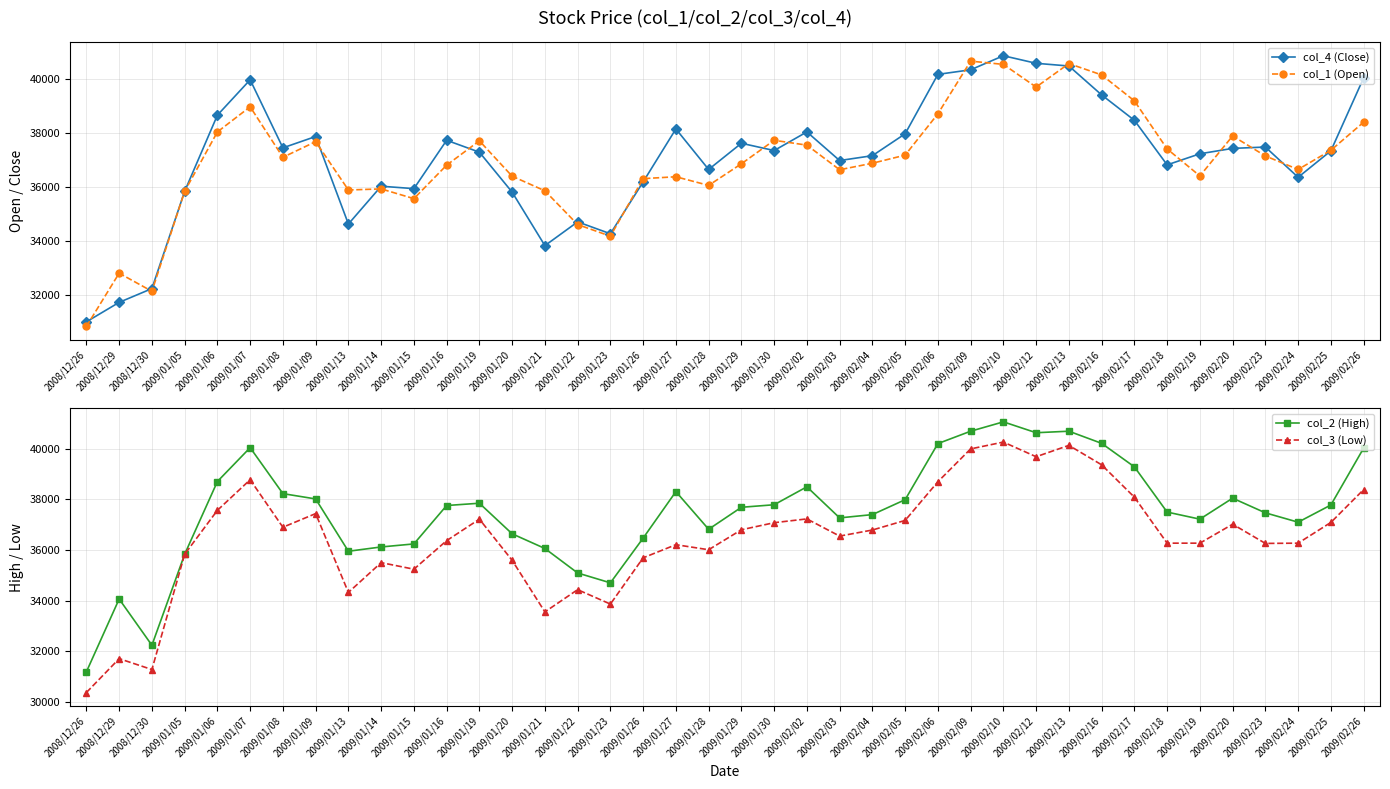

What is the total value across all series at 2009/02/12?

160590